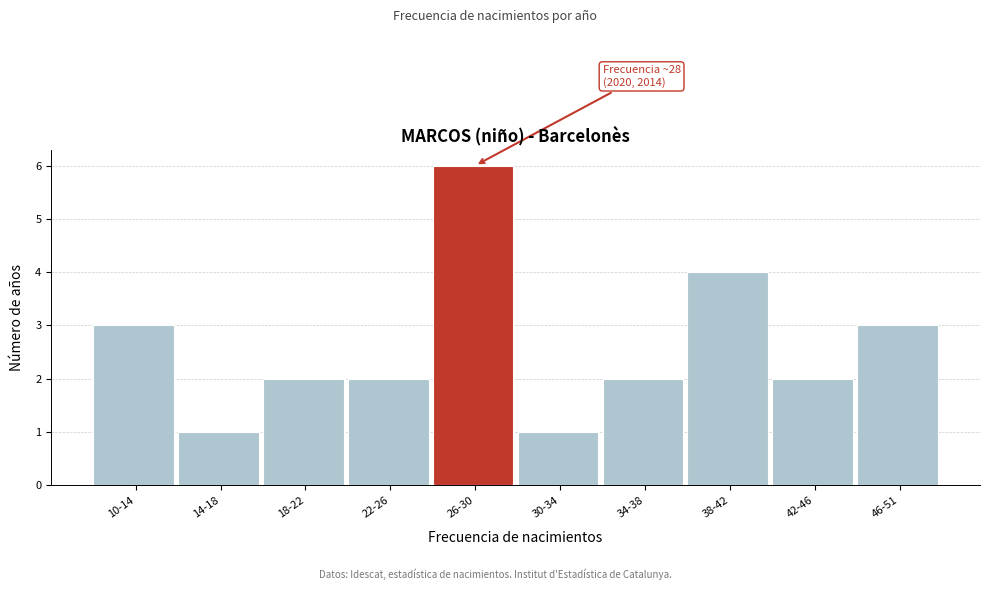

Reading right to left, list all the values displayed in this chart.

46-51=3	42-46=2	38-42=4	34-38=2	30-34=1	26-30=6	22-26=2	18-22=2	14-18=1	10-14=3